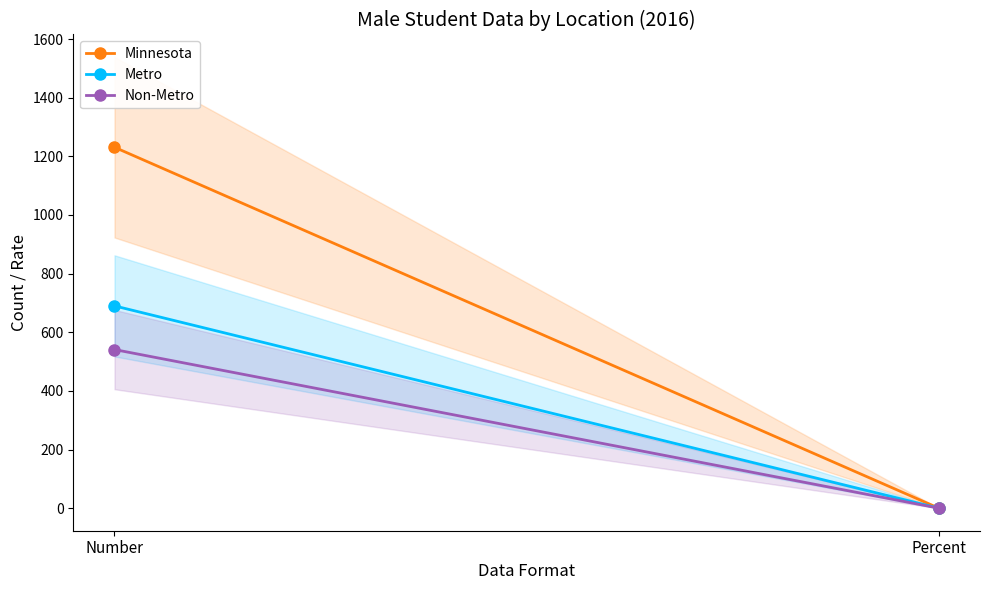

Reading right to left, list all the values displayed in this chart.

Minnesota: 0.0	1231.0
Metro: 0.0	690.0
Non-Metro: 0.0	541.0